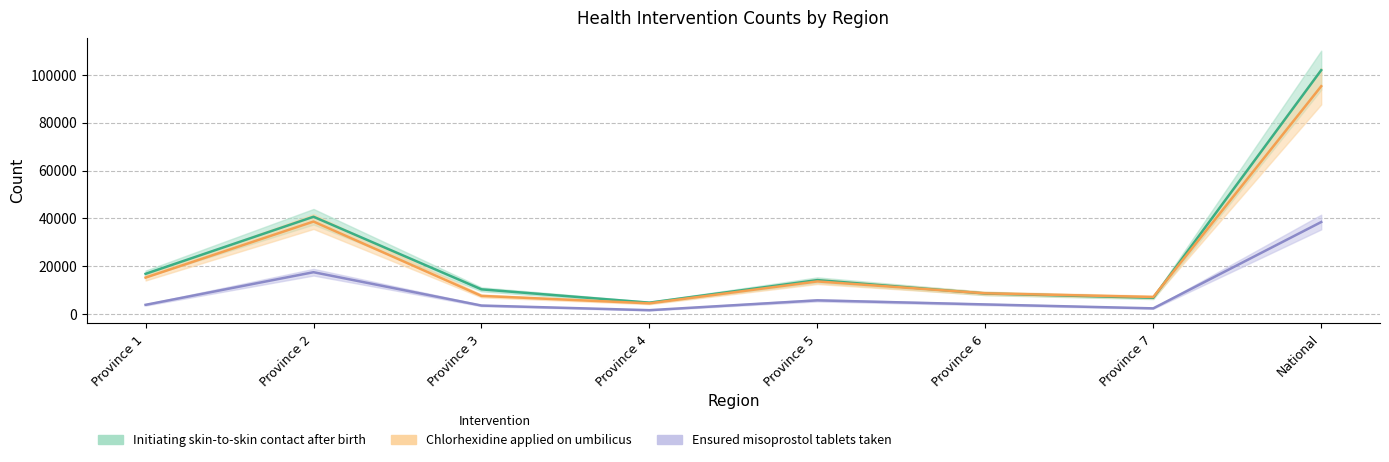

At which label does Chlorhexidine applied on umbilicus first exceed 13619?

Province 1